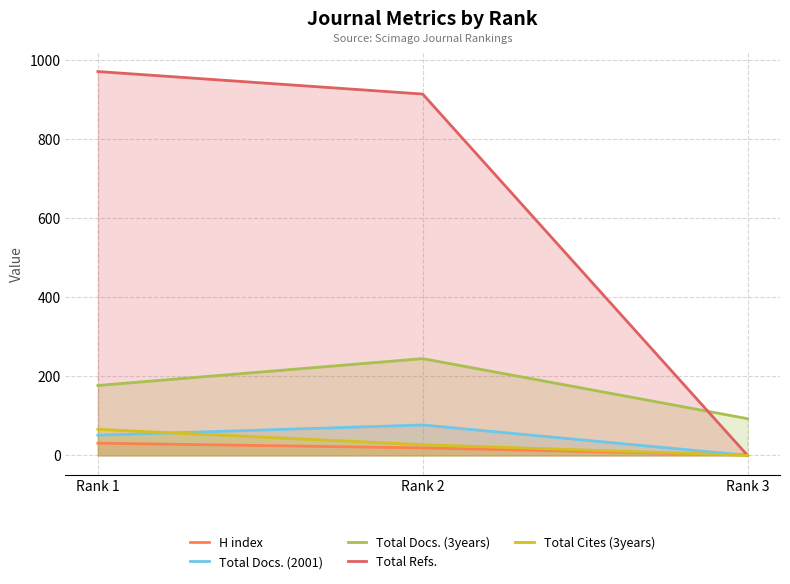

Does the chart have visible grid lines?

Yes